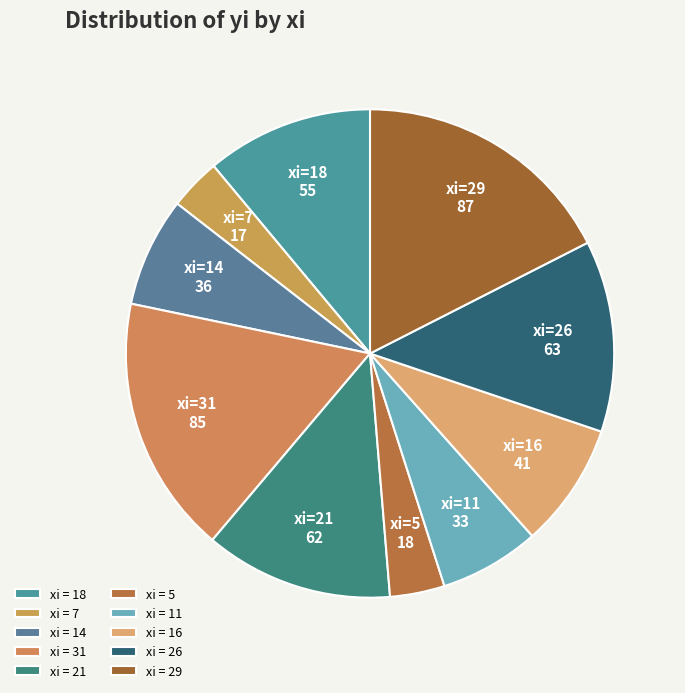

True or false: xi=7 accounts for 3% of the total.

True